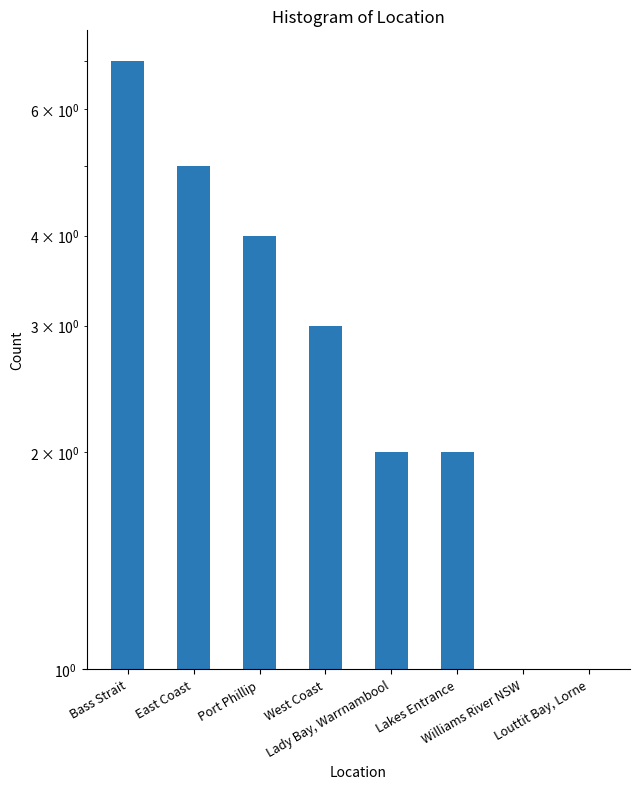

How many categories are shown in the chart?

8